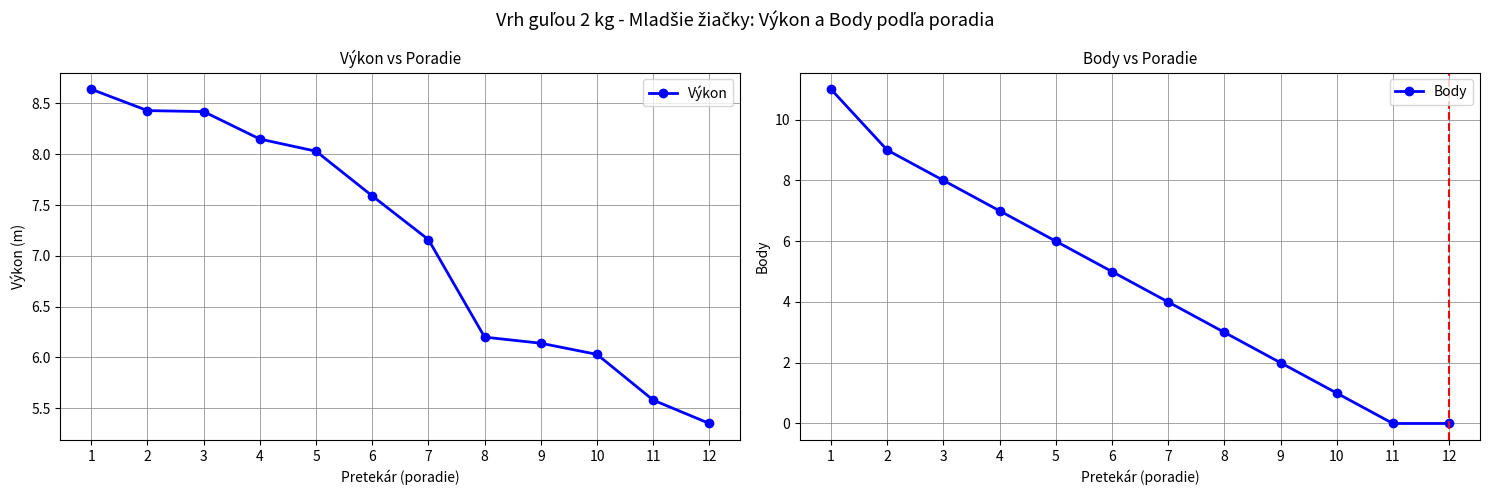

What is the value of the Výkon point at the 11th from the left?

5.6